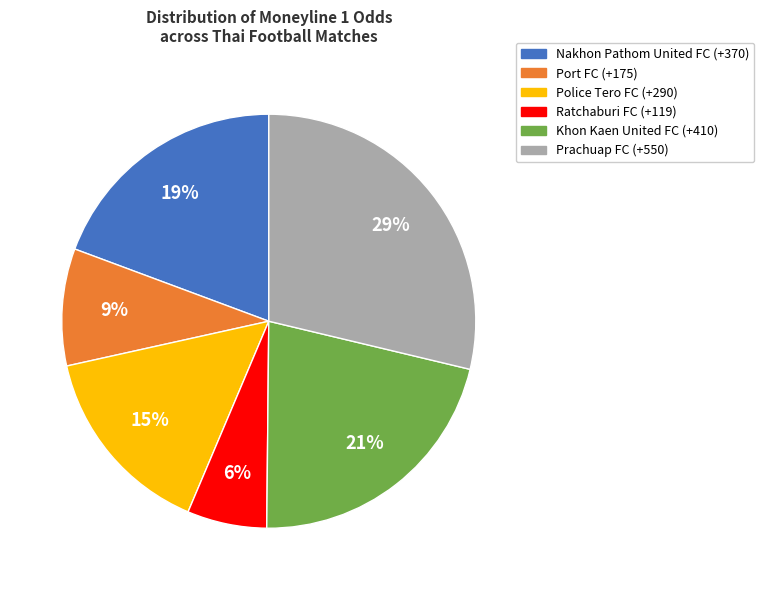

To the nearest percent, what percentage of the pie is Prachuap FC (+550)?

29%